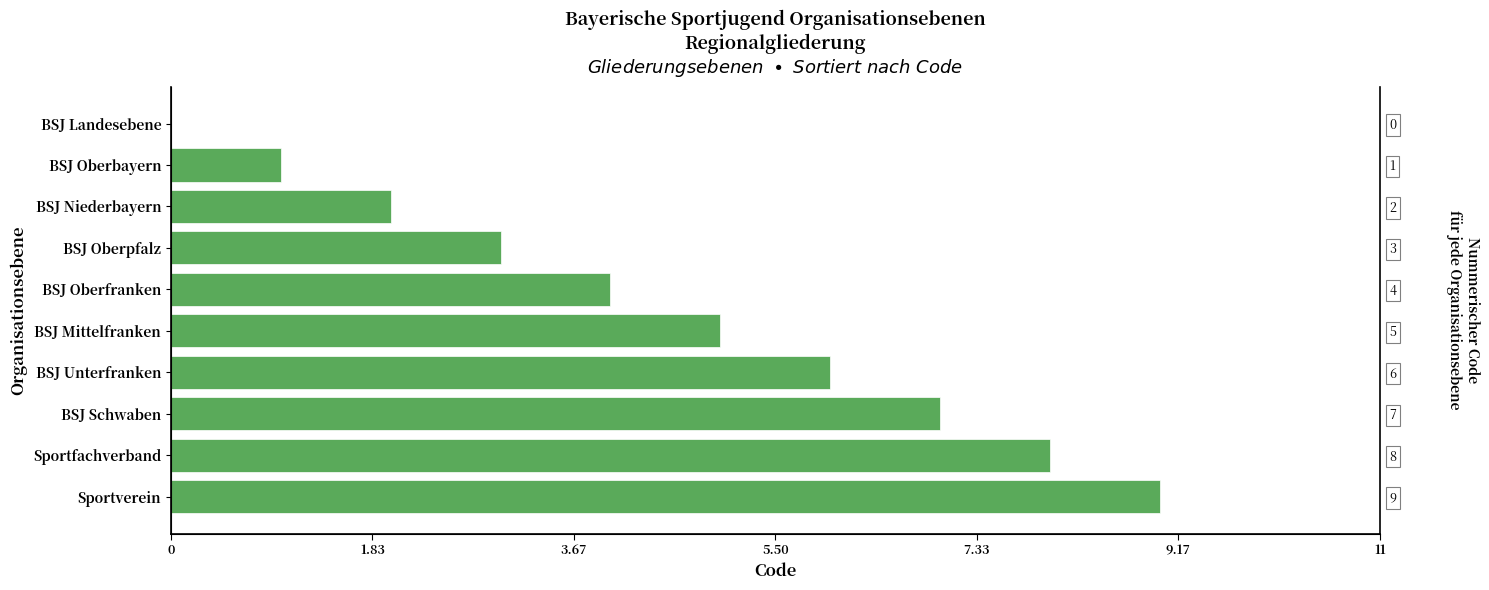

How many values are below 5?

5